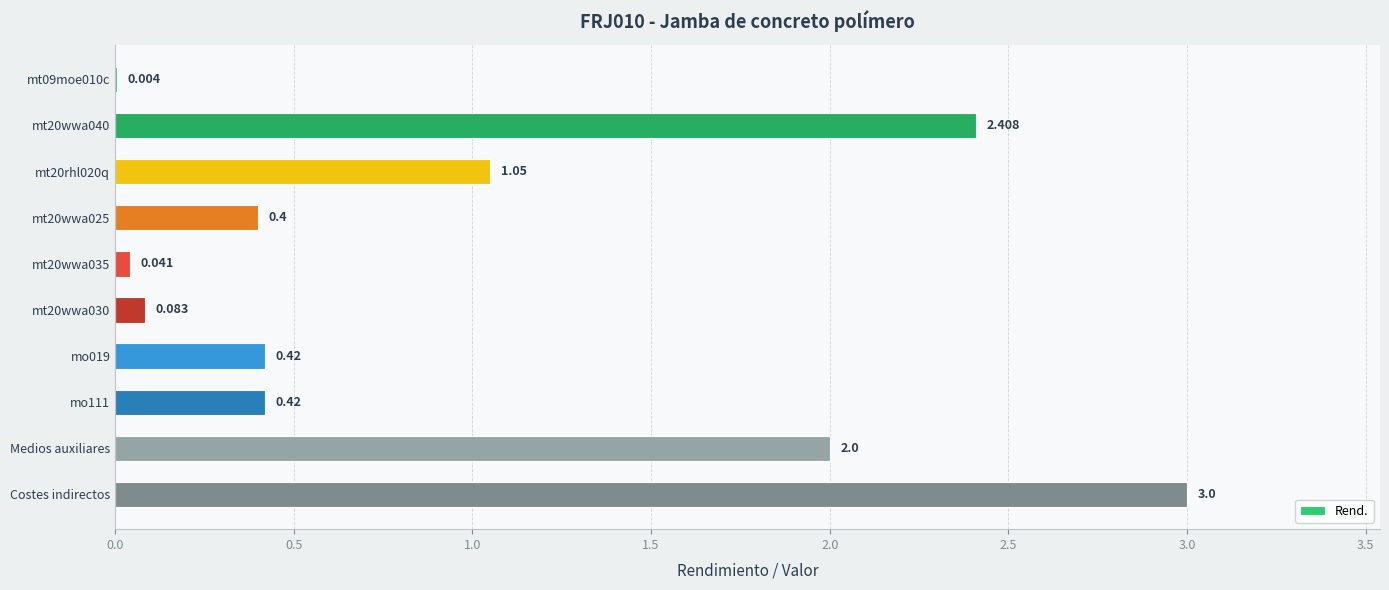

At which category does the chart reach its peak across all series?

Costes indirectos